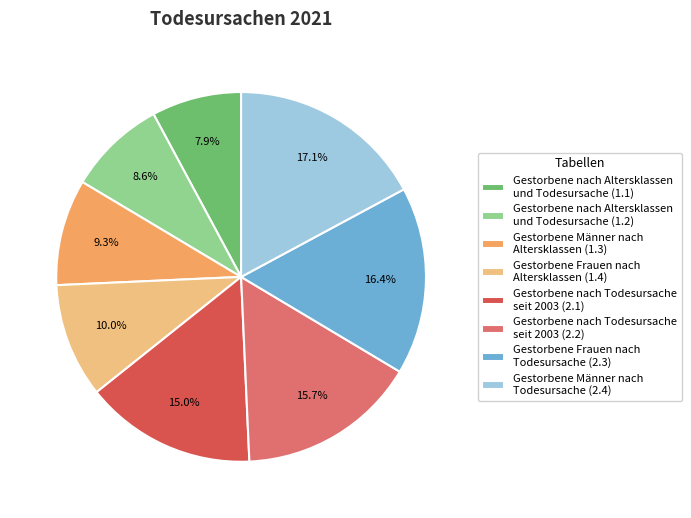

Is there a majority slice in this chart?

No